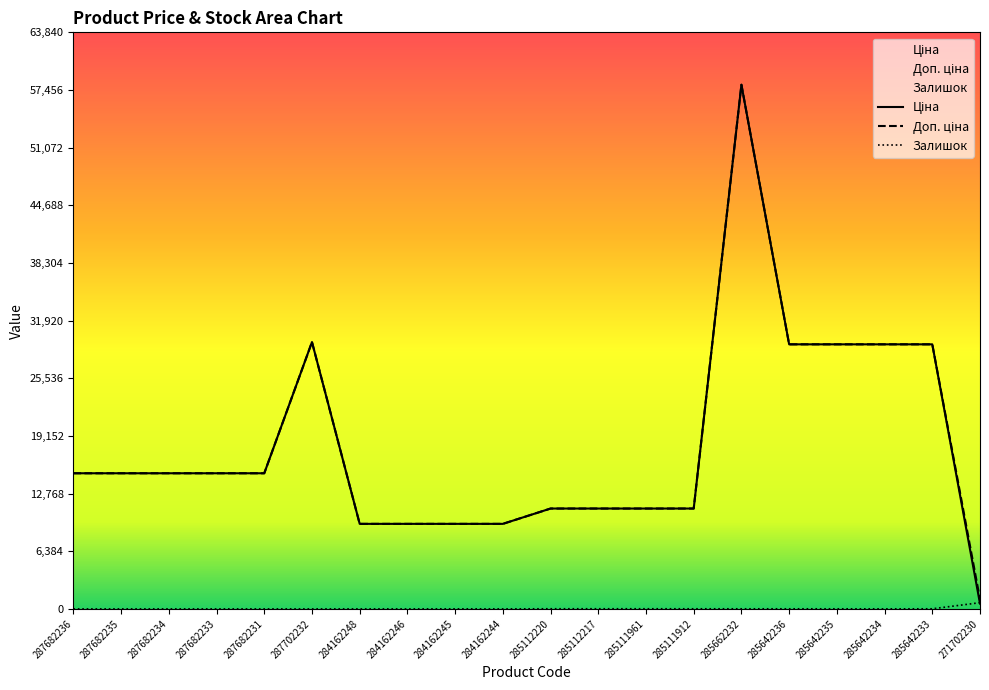

What is the sum of all Ціна values?

362569.3